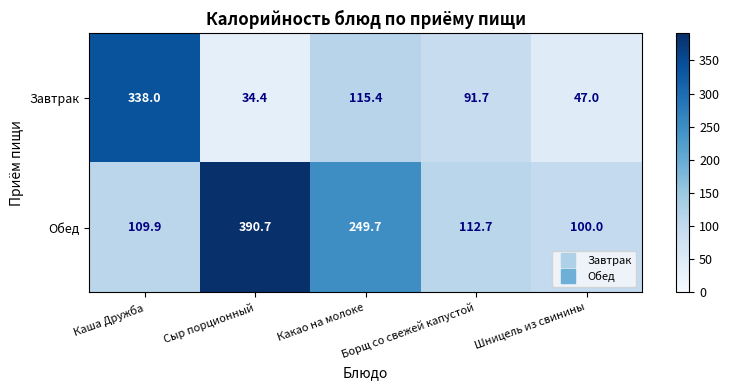

Rank the series by their average value, from lowest to highest.

Завтрак, Обед